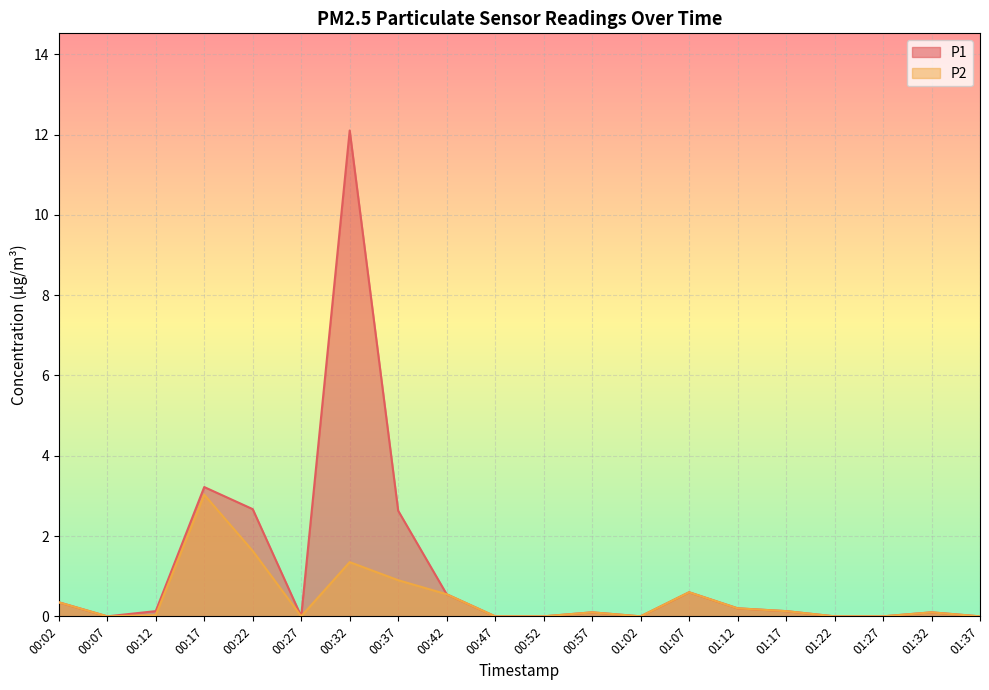

What is the approximate value of P1 at 01:12?

0.2